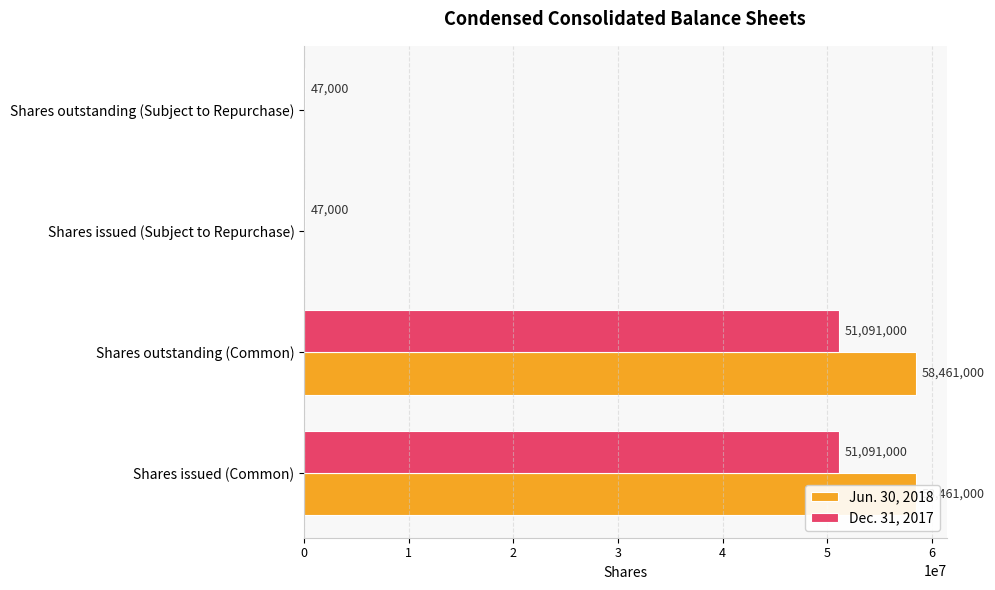

What is the difference between the Jun. 30, 2018 values at 1 and 2?

58461000